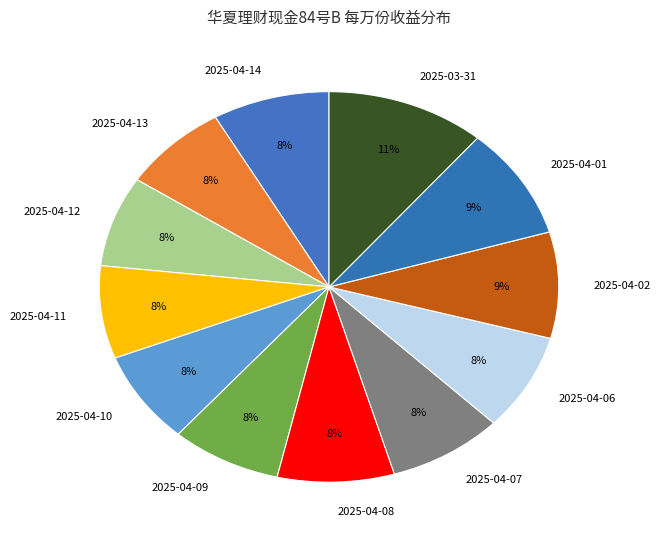

How many slices are in this pie chart?

12